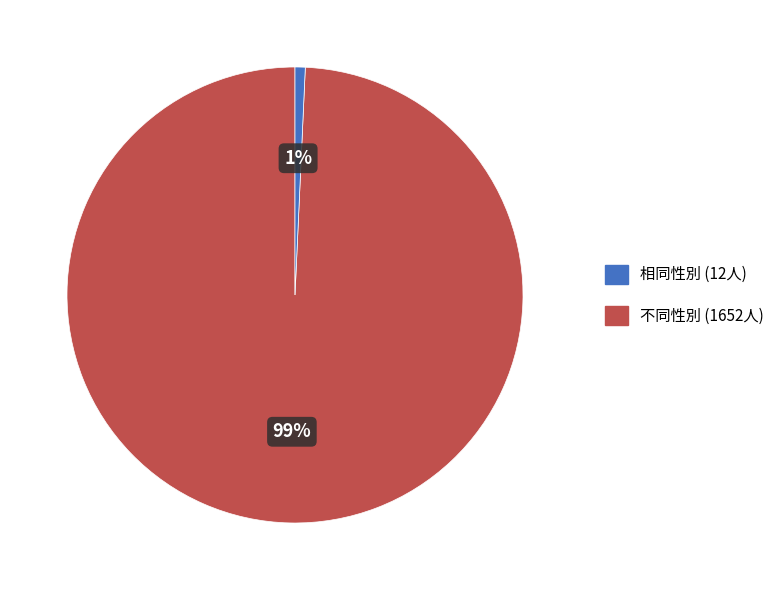

To the nearest percent, what is the average slice percentage?

50%